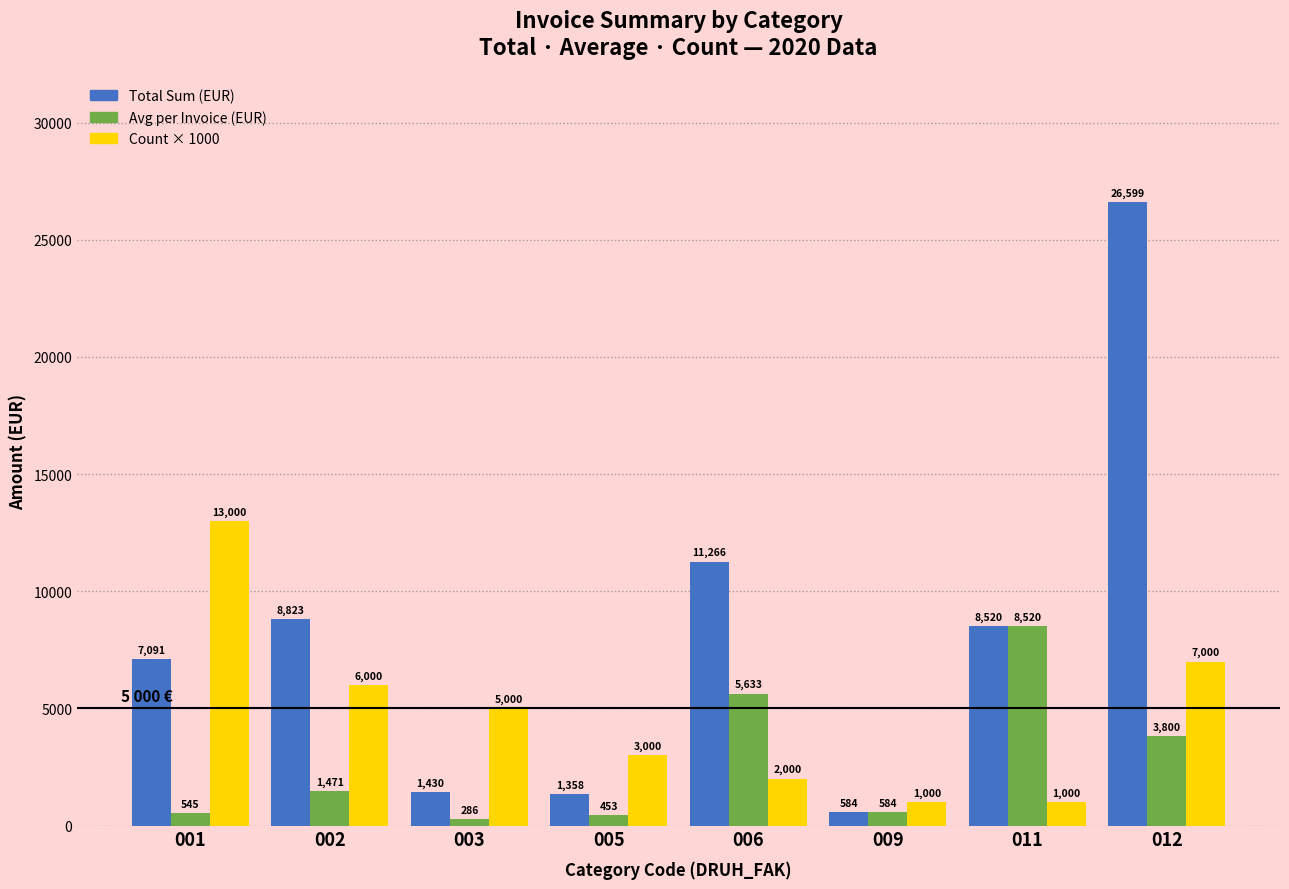

At which category is the sum across all series the highest?

012